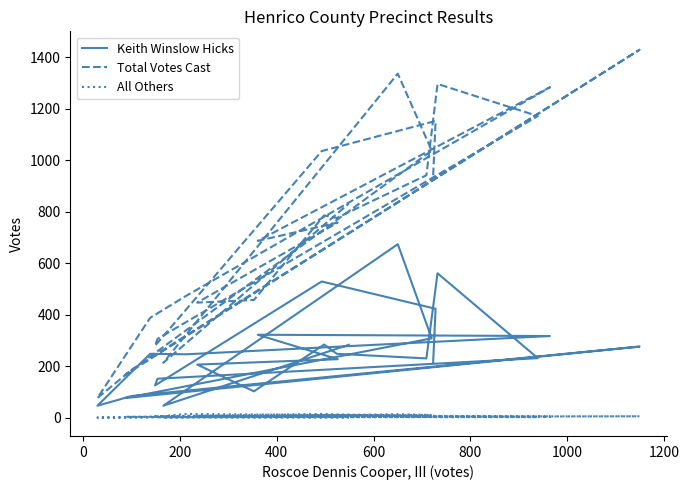

Does the chart have visible grid lines?

No